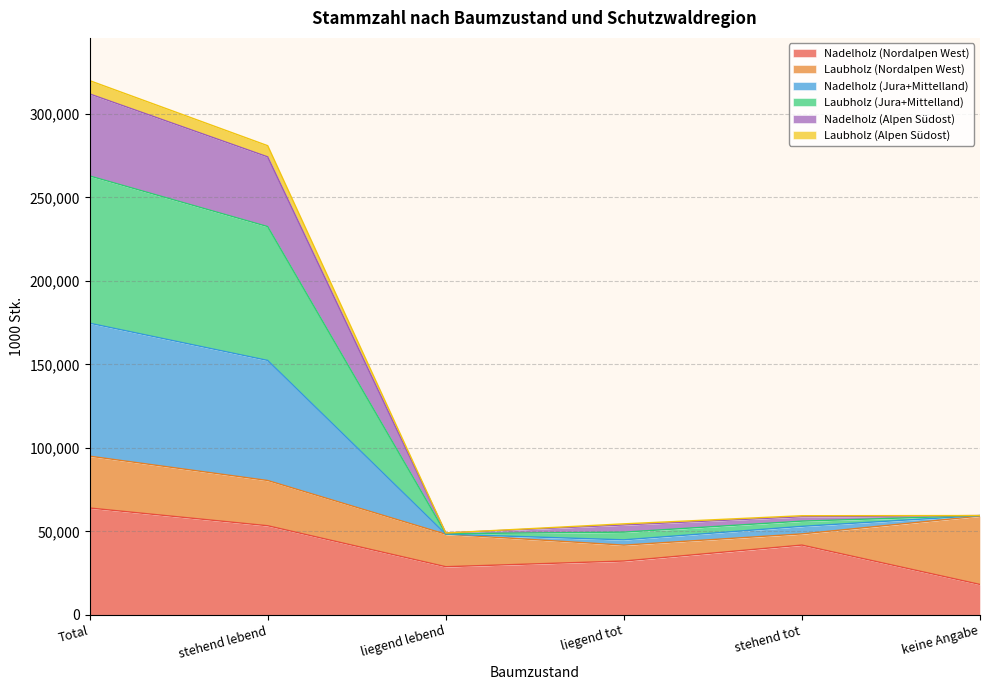

The Nadelholz (Nordalpen West) series shows 53336 at stehend lebend. True or false?

True